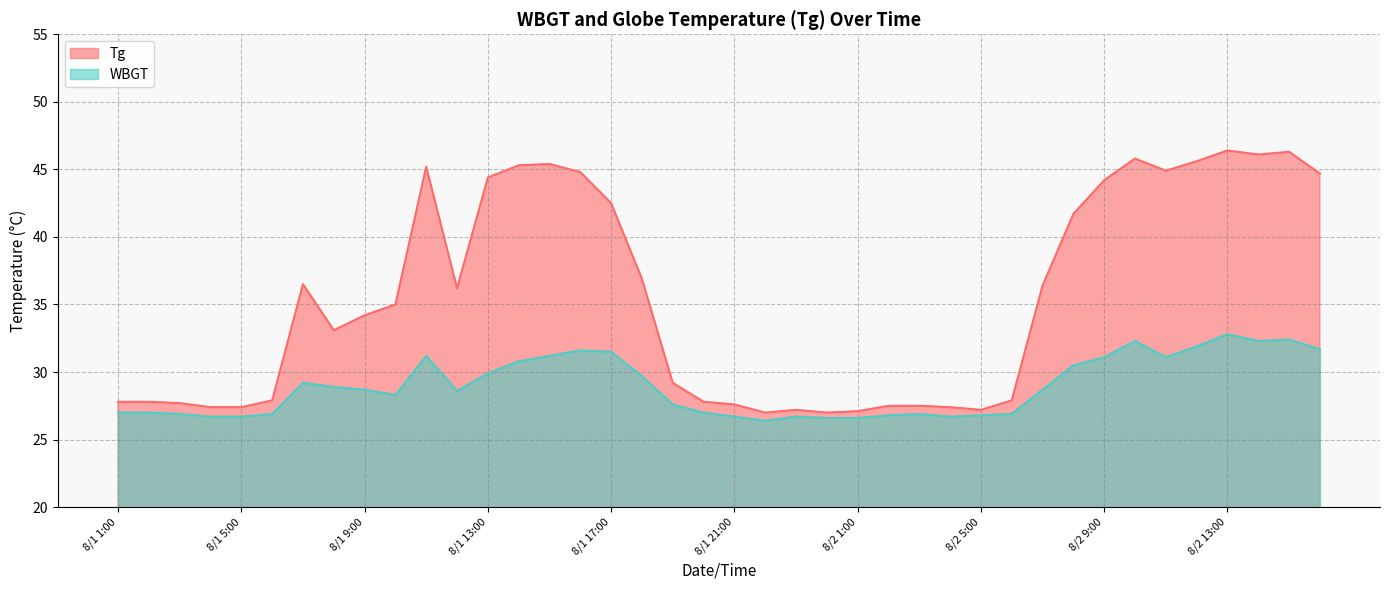

Rank the series at 8/2 9:00 from highest to lowest value.

Tg, WBGT